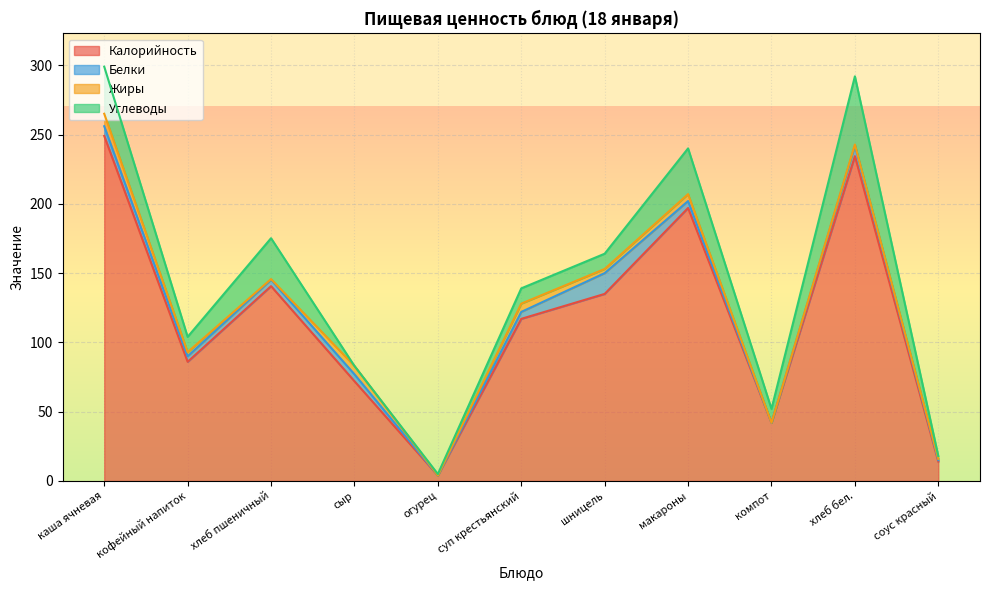

Which has a higher value, кофейный напиток or соус красный?

кофейный напиток